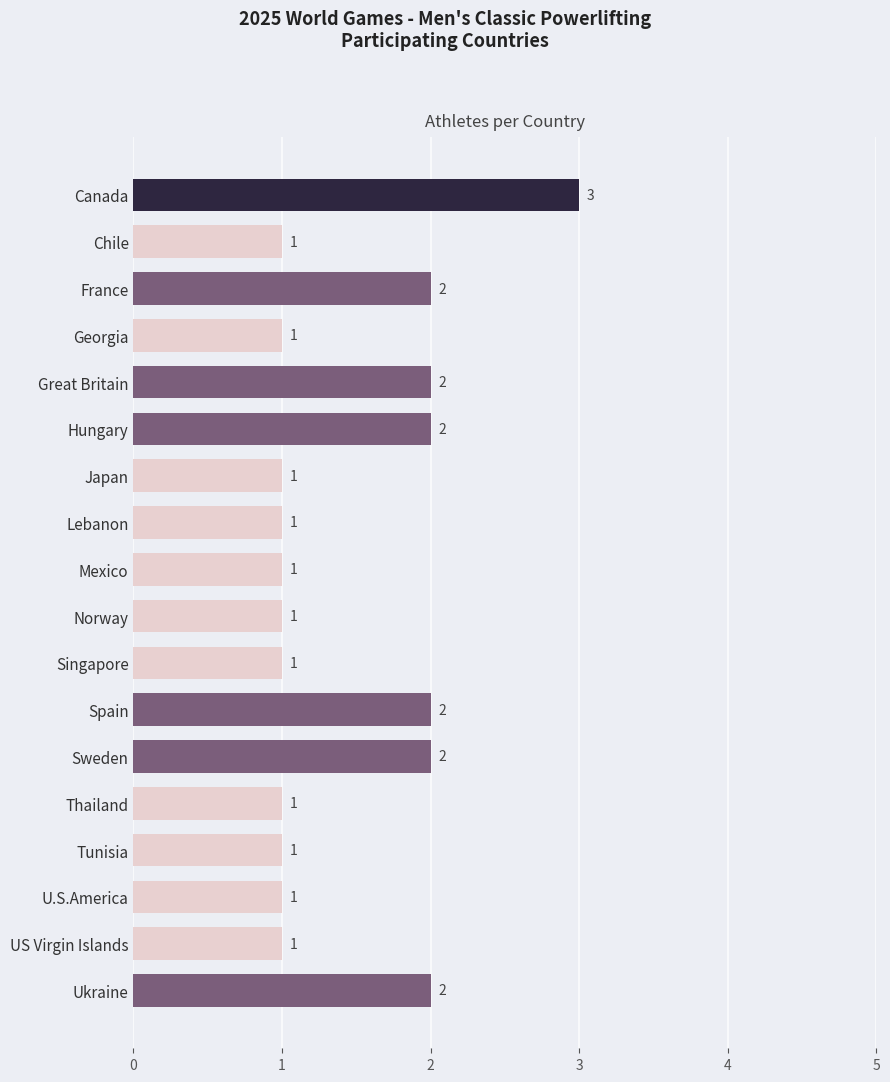

Approximately how many times larger is the value at Canada compared to Singapore?

3.0